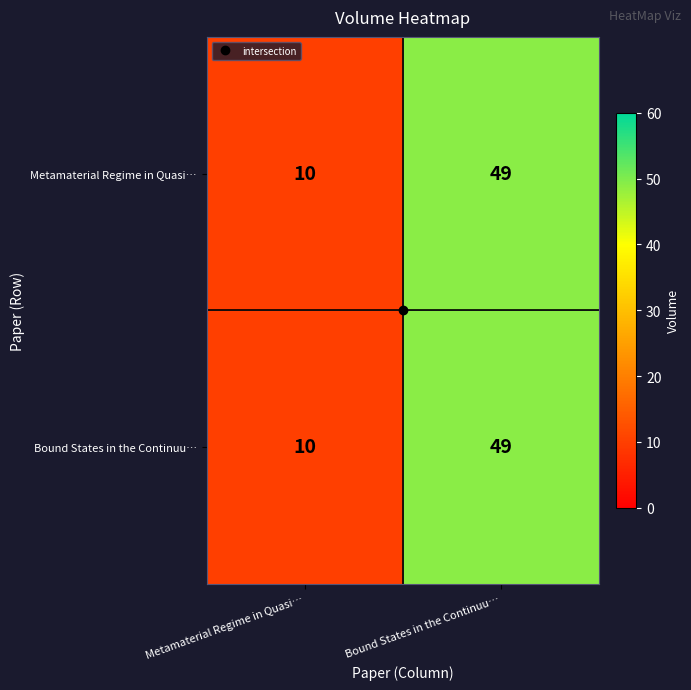

Which category has the highest value across all series?

Bound States in the Continuu…